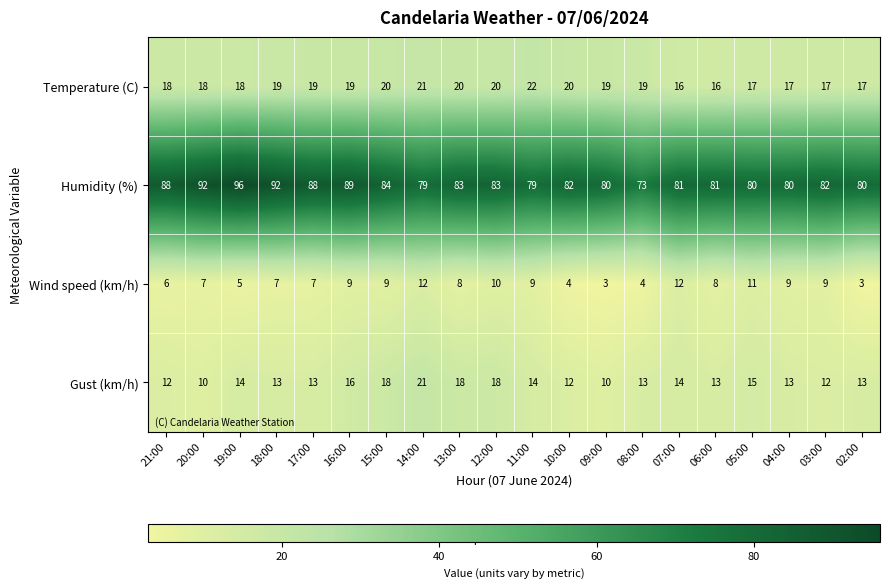

At how many categories does at least one series exceed 27?

20